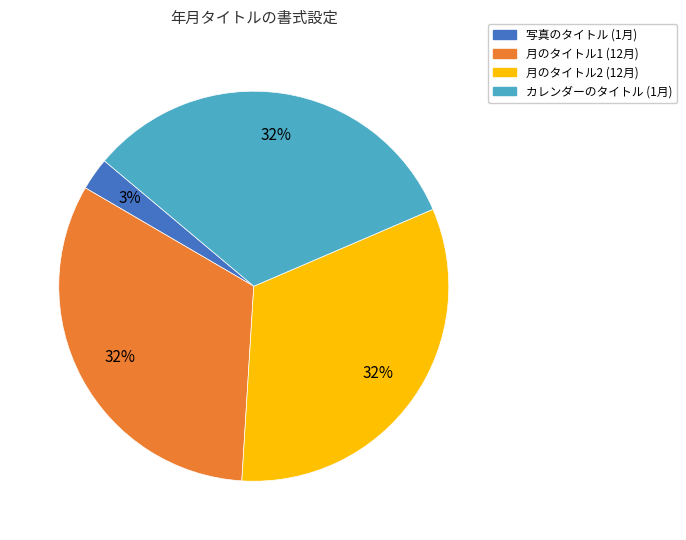

How many slices are in this pie chart?

4